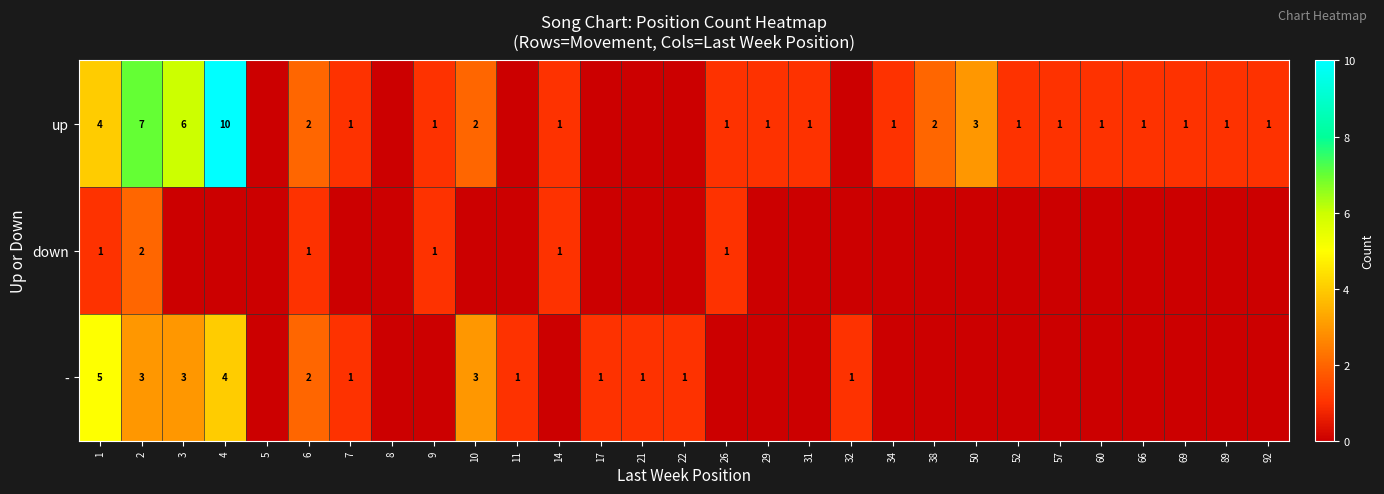

What is the spread (max minus min) of values at 2?

5